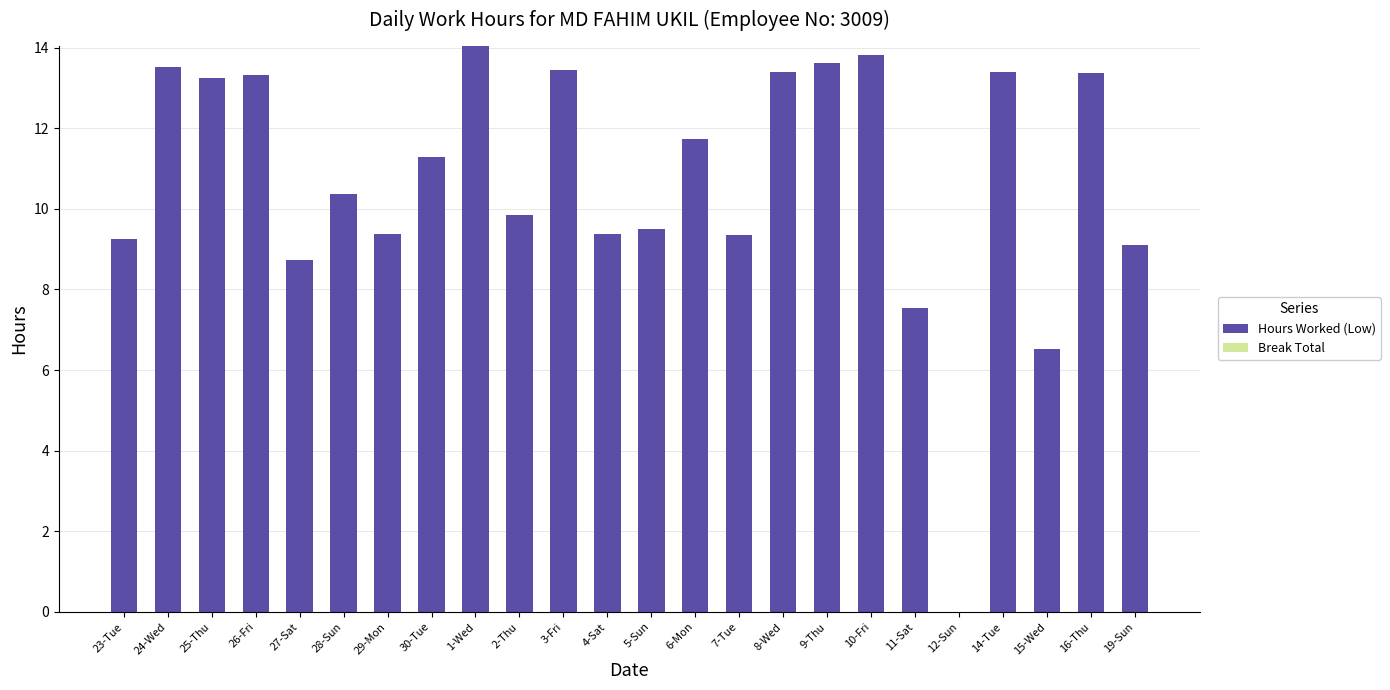

Approximately how many times larger is the value at 16-Thu compared to 25-Thu?

1.0